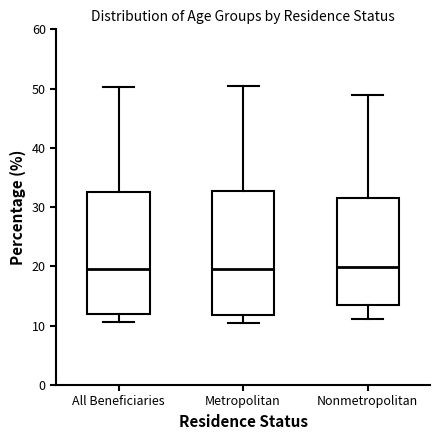

Reading left to right, read every box against the y-axis: the position of its median line, the range the box covers, and the ends of its whiskers. The values are not printed on the chart, so give them approximately, as read against the axis.

All Beneficiaries: median 20, box 12 to 33, whiskers 11 to 50
Metropolitan: median 20, box 12 to 33, whiskers 11 to 50
Nonmetropolitan: median 20, box 13 to 32, whiskers 11 to 49